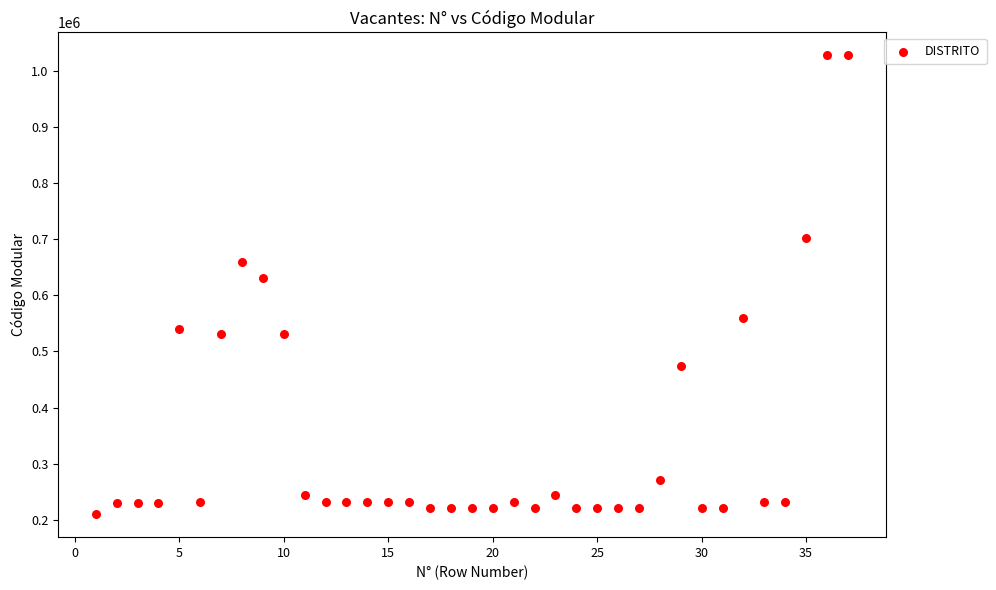

What Y value in the scatter plot is closest to 618863?

631515